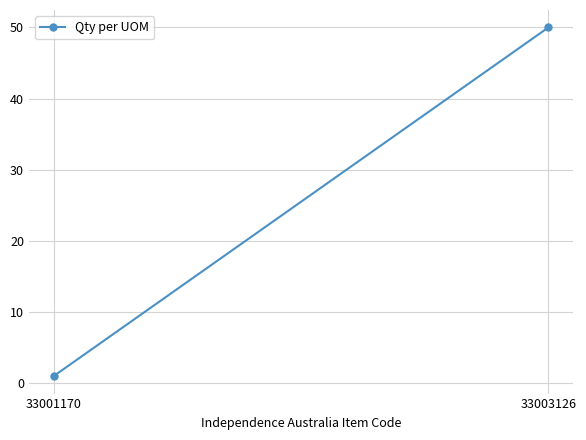

What is the maximum value shown in the chart?

50